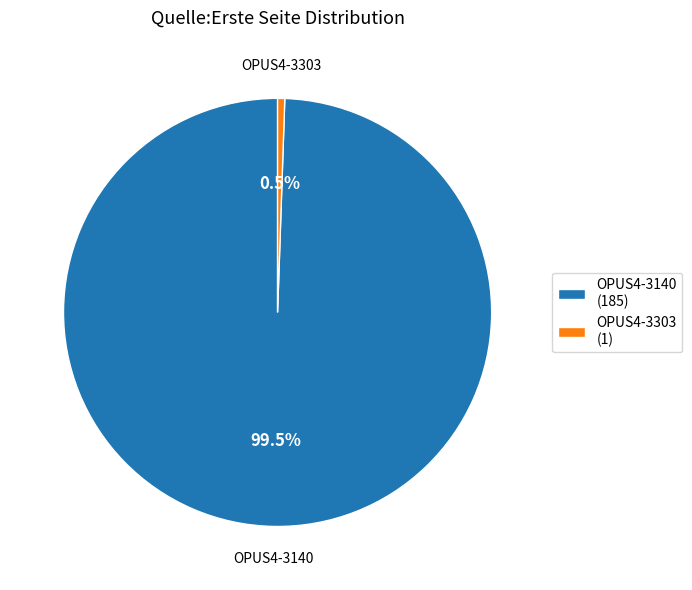

Combined, do OPUS4-3303 and OPUS4-3140 account for over 50%?

Yes